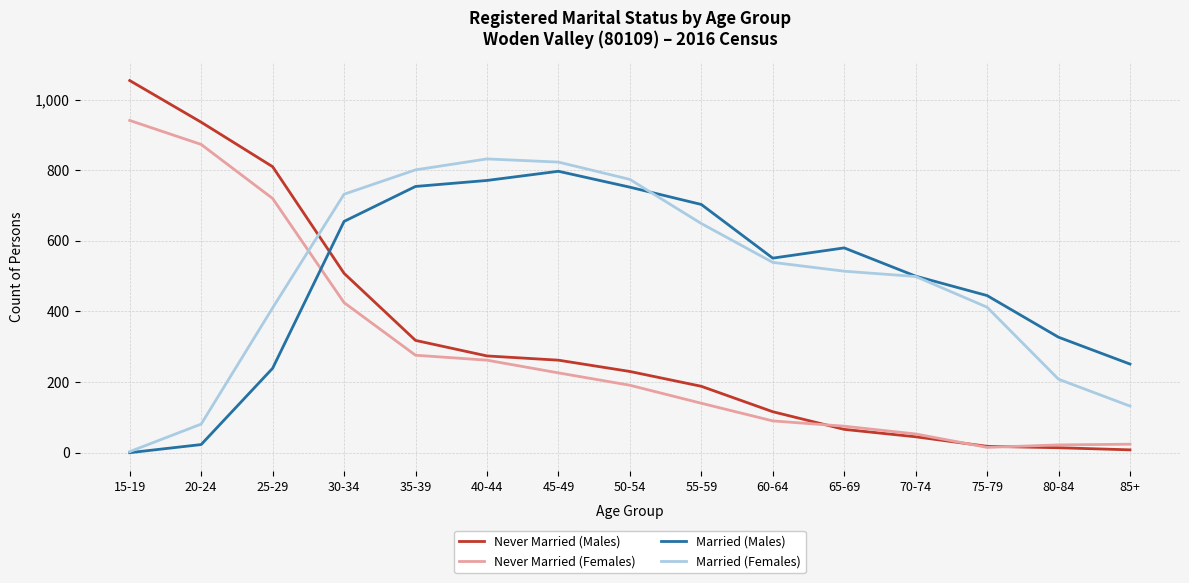

At which category is the sum across all series the highest?

30-34